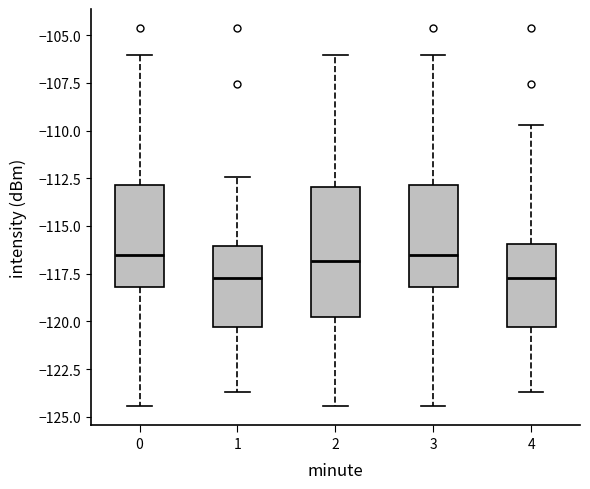

Where does the upper whisker of the box at x = 4 end on the y-axis? The values are not printed on the chart, so give them approximately, as read against the axis.

-109.5